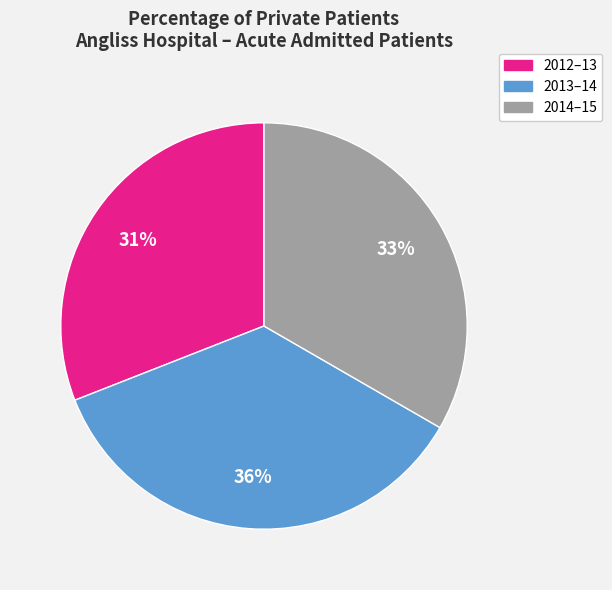

Which slice is the largest?

2013–14